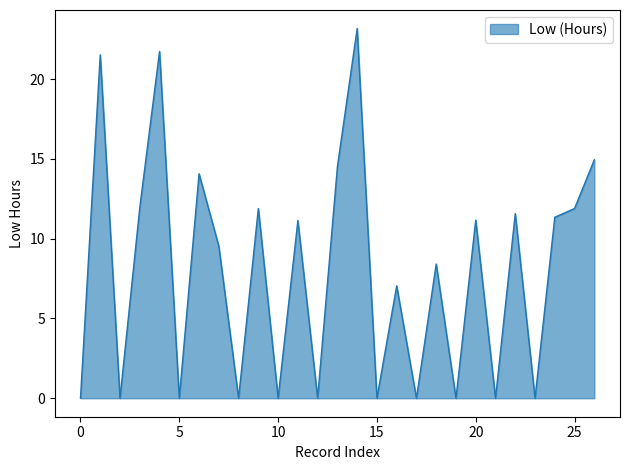

What is the greatest value displayed?

23.2